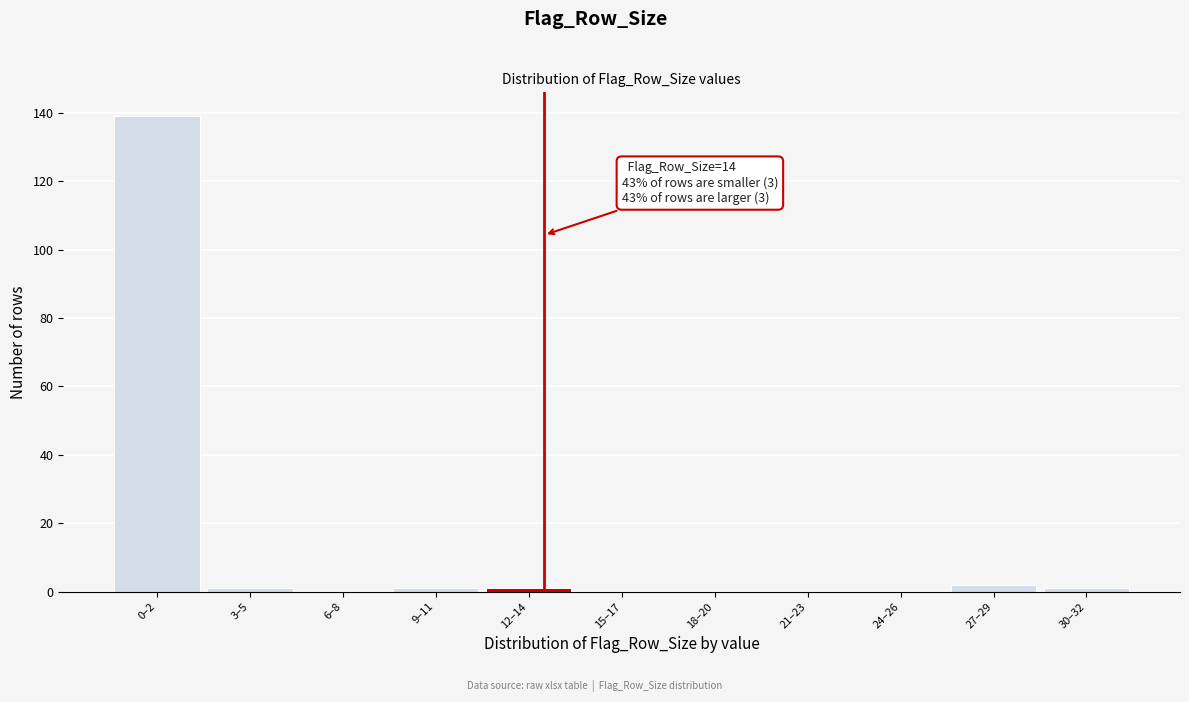

Reading left to right, transcribe all the data shown in this chart.

0–2=139	3–5=1	6–8=0	9–11=1	12–14=1	15–17=0	18–20=0	21–23=0	24–26=0	27–29=2	30–32=1